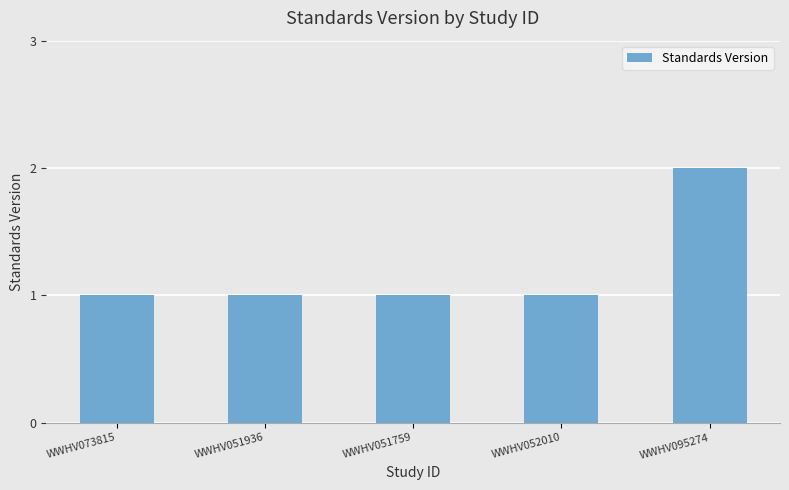

Which has a higher value, WWHV095274 or WWHV052010?

WWHV095274